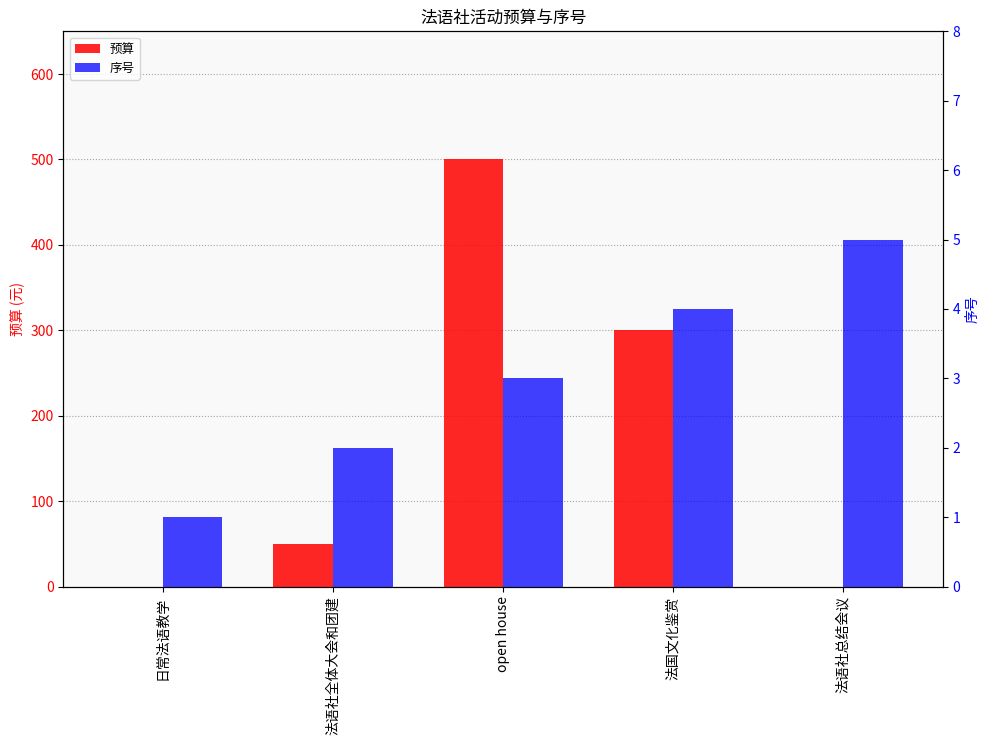

Reading left to right, transcribe all the data shown in this chart.

预算: 日常法语教学=0	法语社全体大会和团建=50	open house=500	法国文化鉴赏=300	法语社总结会议=0
序号: 日常法语教学=1	法语社全体大会和团建=2	open house=3	法国文化鉴赏=4	法语社总结会议=5